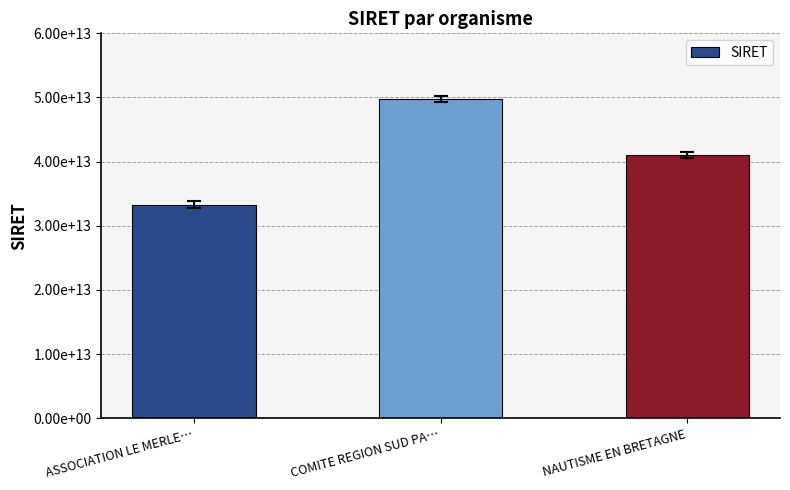

How many values are between 33303267000031 and 49755327100022?

3